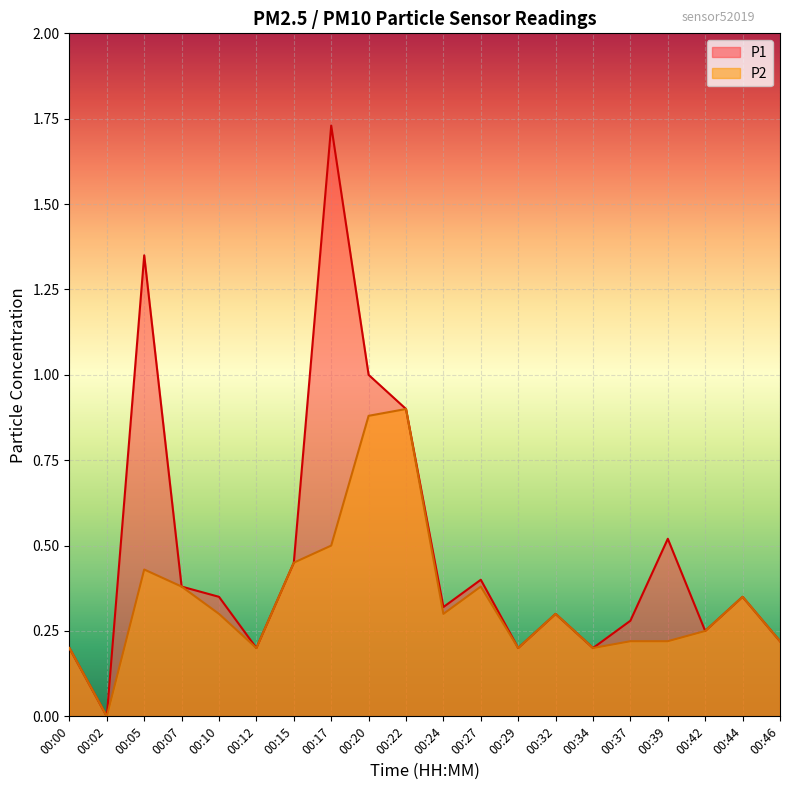

Reading right to left, extract all data points from this chart.

P1: 0.2	0.3	0.2	0.5	0.3	0.2	0.3	0.2	0.4	0.3	0.9	1.0	1.7	0.5	0.2	0.3	0.4	1.4	0.0	0.2
P2: 0.2	0.3	0.2	0.2	0.2	0.2	0.3	0.2	0.4	0.3	0.9	0.9	0.5	0.5	0.2	0.3	0.4	0.4	0.0	0.2